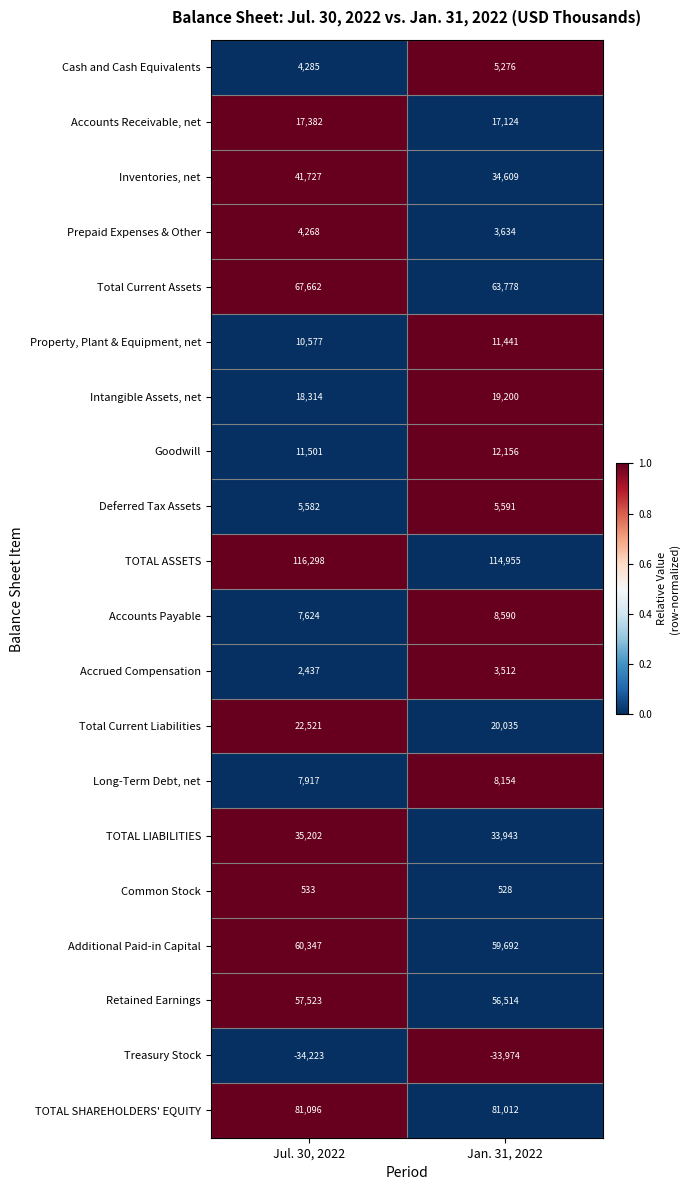

What is the average value of the Prepaid Expenses & Other series?

3951